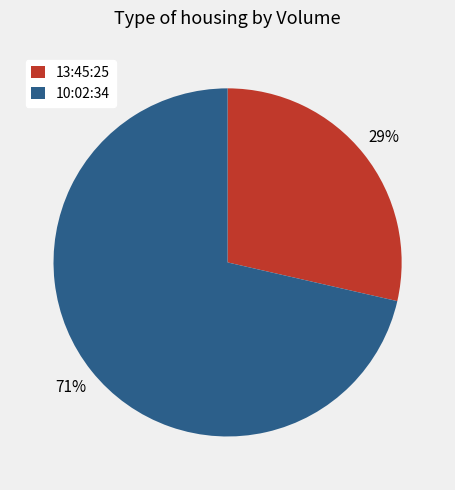

To the nearest percent, what portion does 10:02:34 represent?

71%